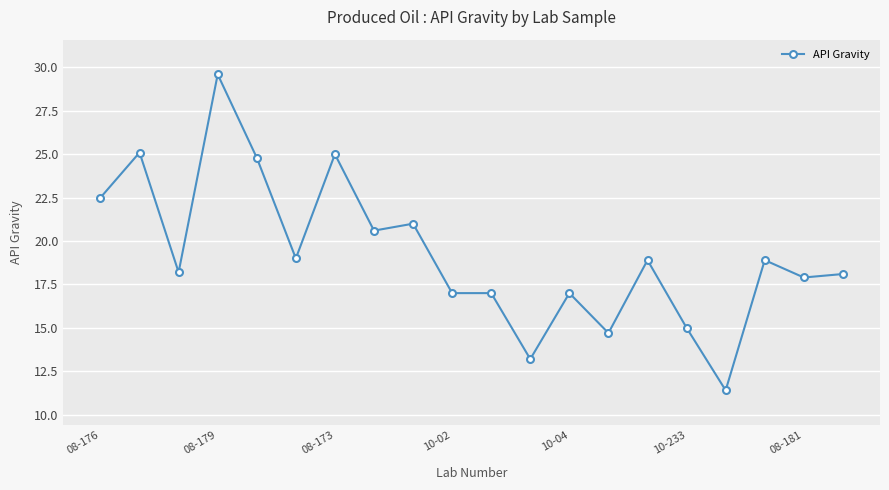

What is the sum of all values?

384.9